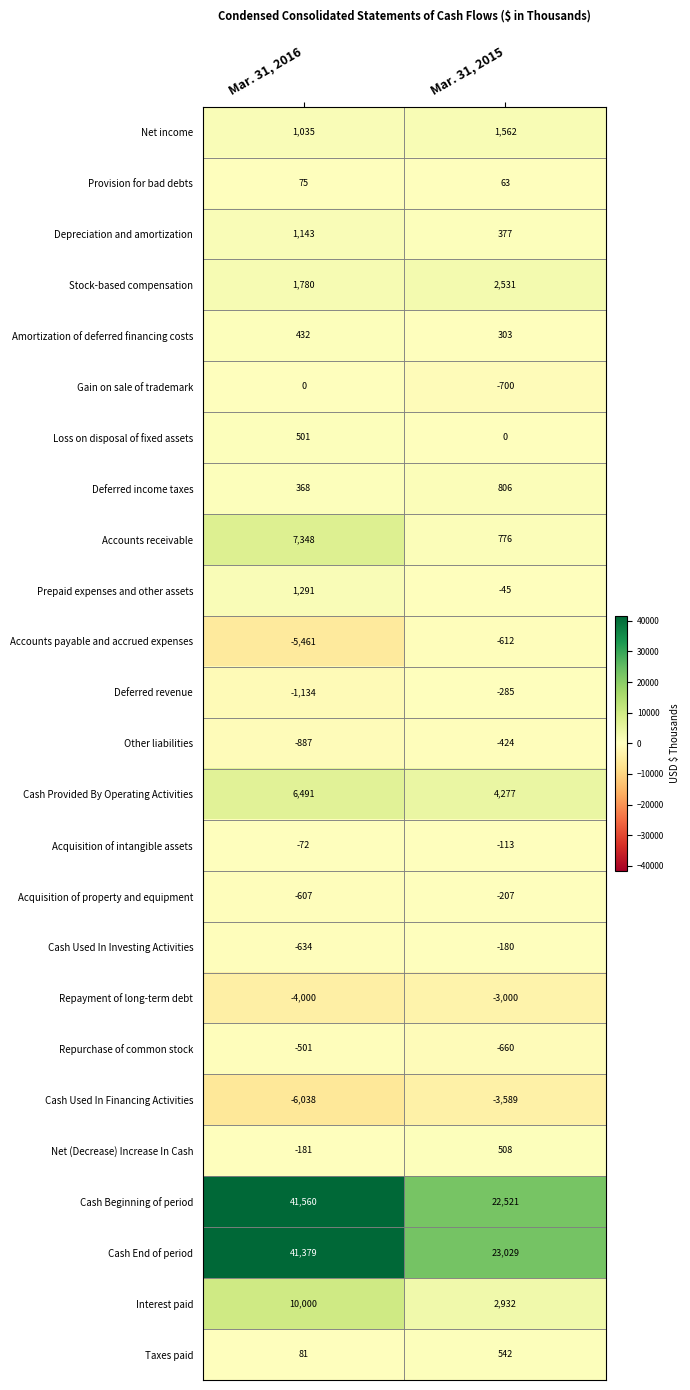

What is the average value of the Acquisition of intangible assets series?

-92